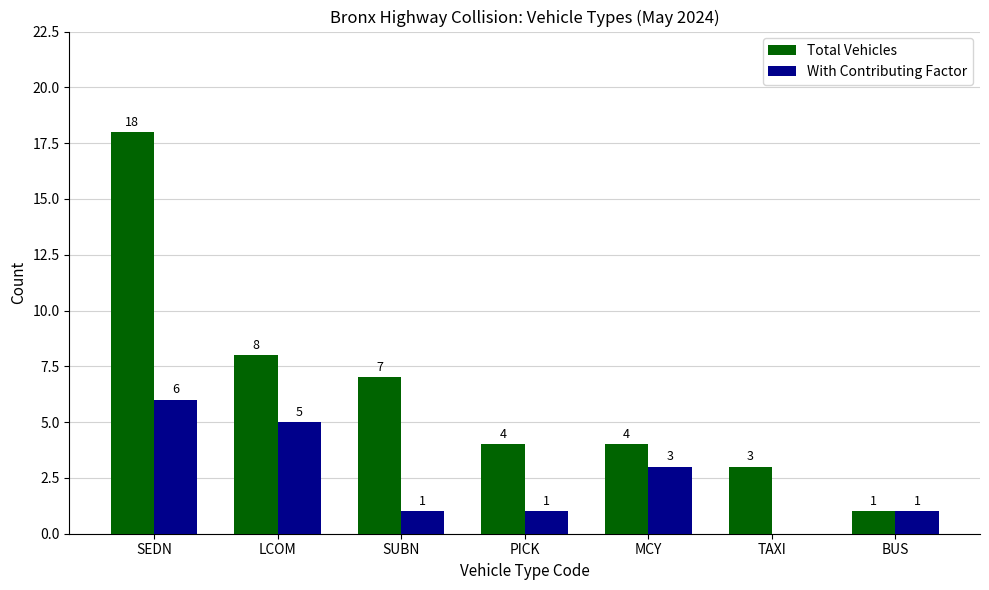

What are all the series names shown in the legend?

Total Vehicles, With Contributing Factor